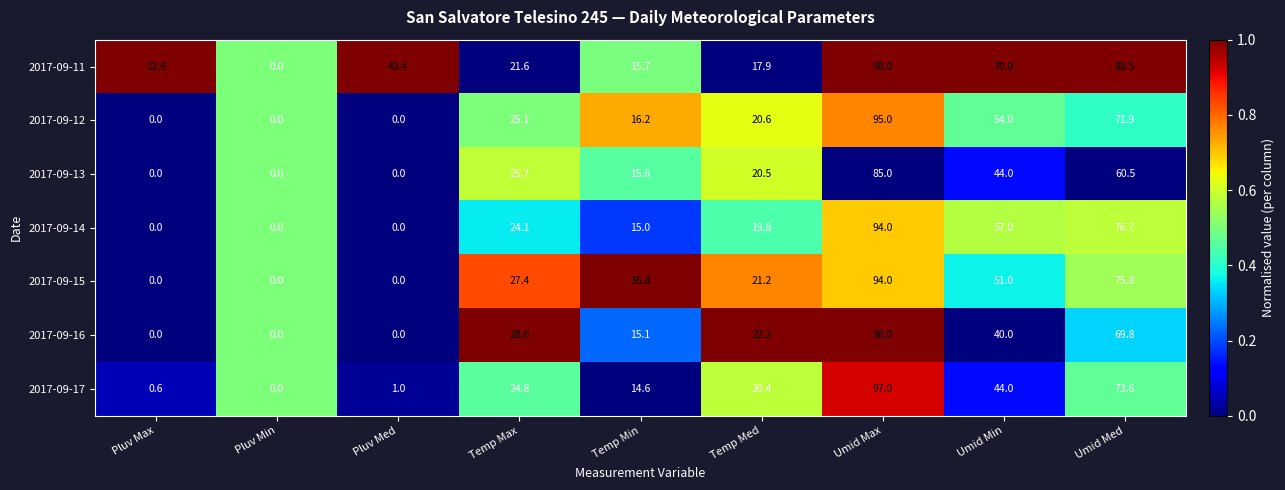

Is the value of 2017-09-14 at Umid Min greater than the value of 2017-09-17 at Temp Med?

Yes